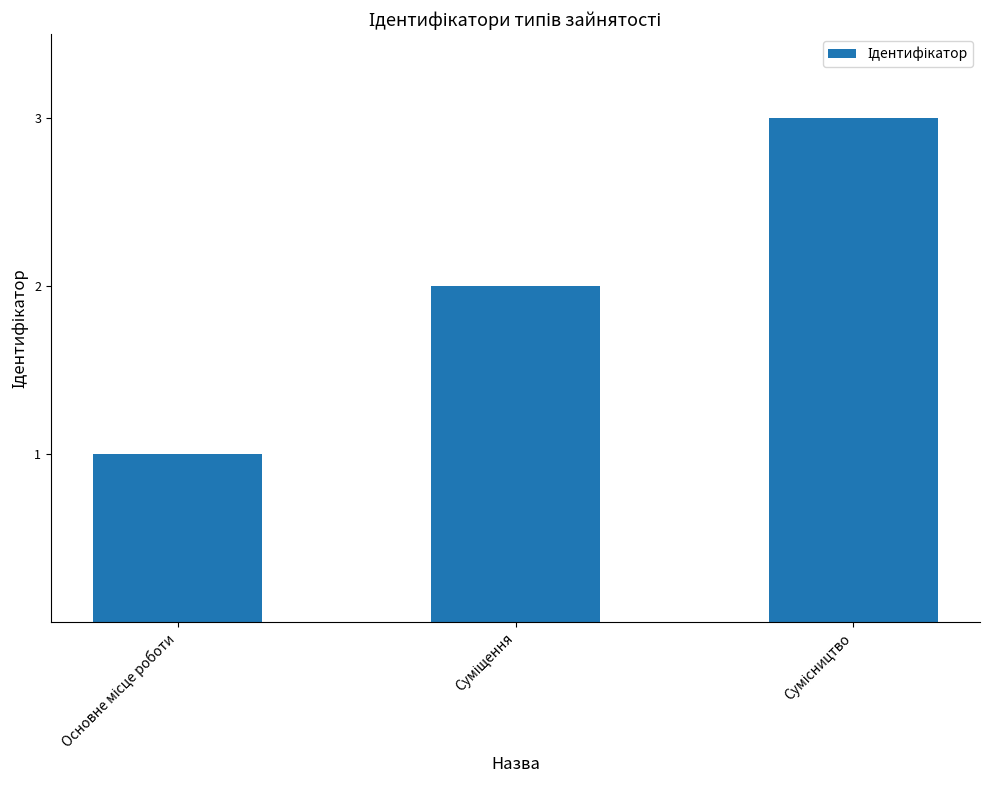

Reading left to right, extract all data points from this chart.

1	2	3